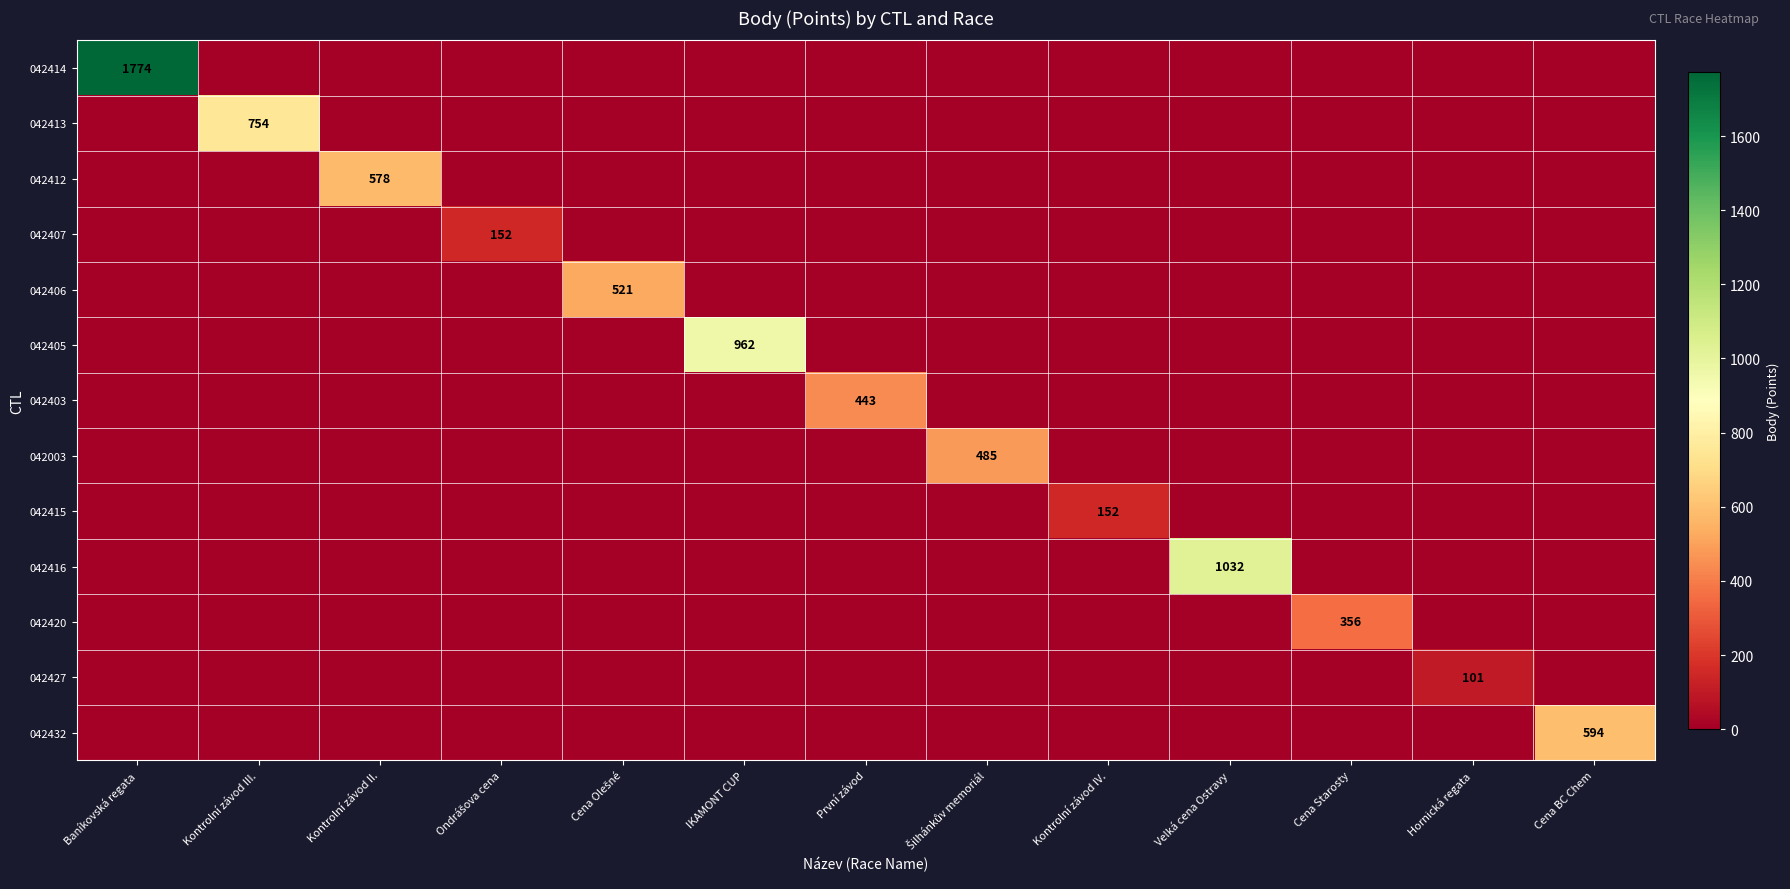

Which series has the largest total across all categories?

042414